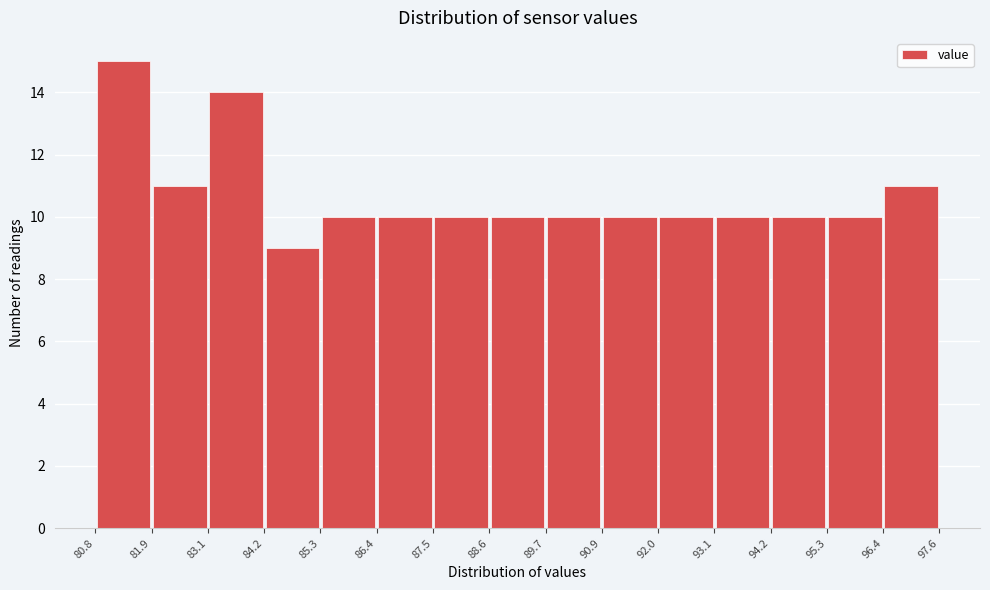

Reading left to right, list every bar in this chart as the range it spans on the x-axis followed by its height. The values are not printed on the chart, so give them approximately, as read against the axis.

80.8 to 81.9: 15
81.9 to 83.1: 11
83.1 to 84.2: 14
84.2 to 85.3: 9
85.3 to 86.4: 10
86.4 to 87.5: 10
87.5 to 88.6: 10
88.6 to 89.7: 10
89.7 to 90.9: 10
90.9 to 92.0: 10
92.0 to 93.1: 10
93.1 to 94.2: 10
94.2 to 95.3: 10
95.3 to 96.4: 10
96.4 to 97.6: 11